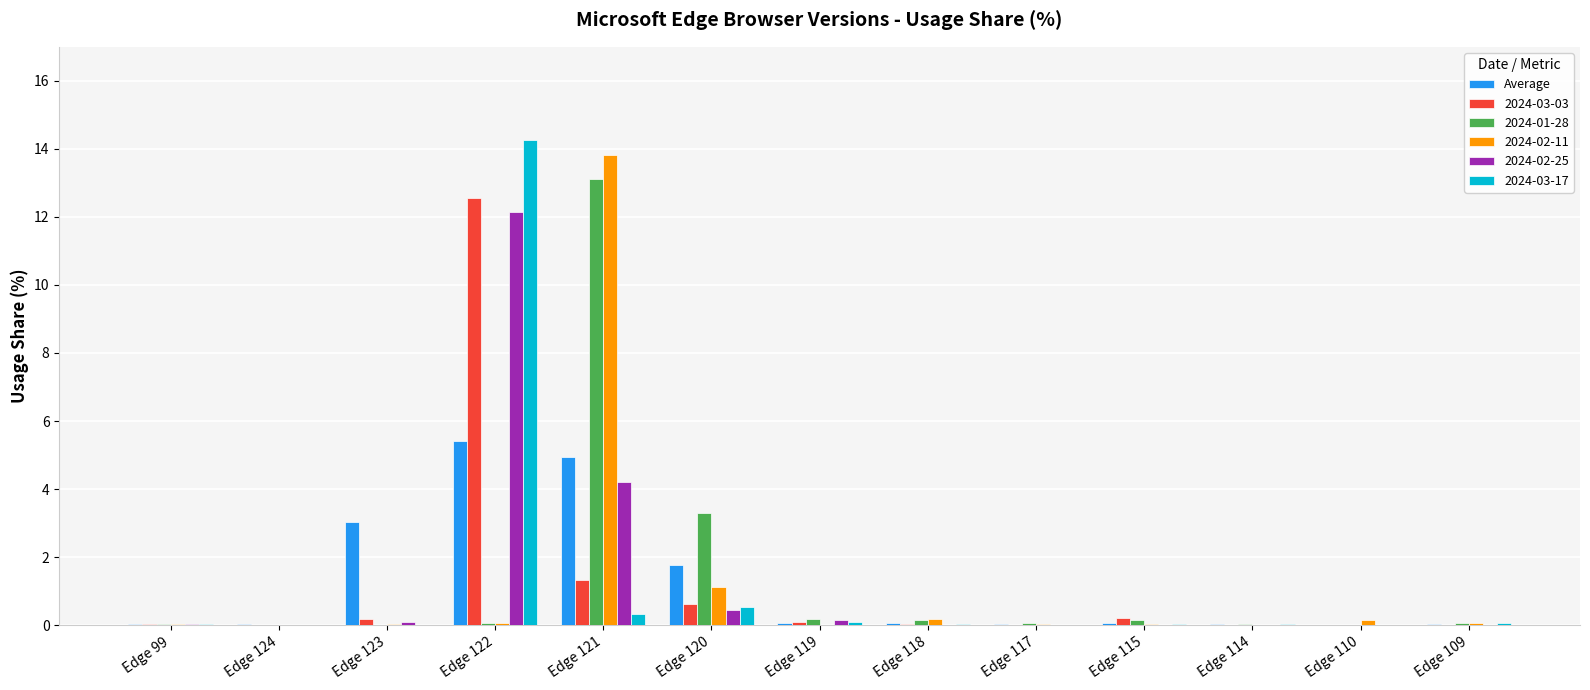

Is the value of 2024-03-03 at Edge 114 greater than the value of 2024-02-11 at Edge 120?

No